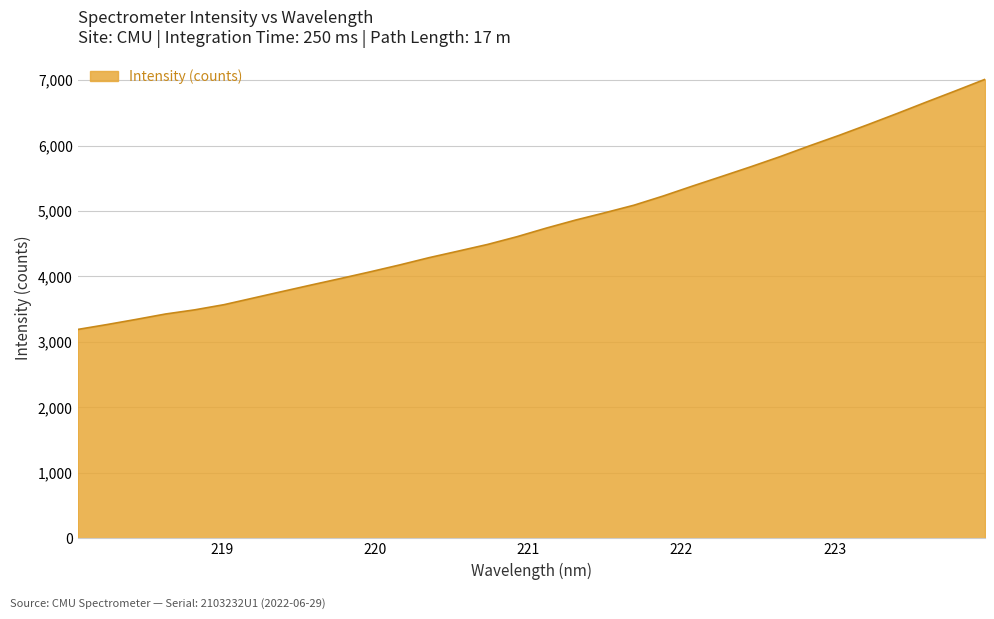

What is the smallest value displayed?

3189.9